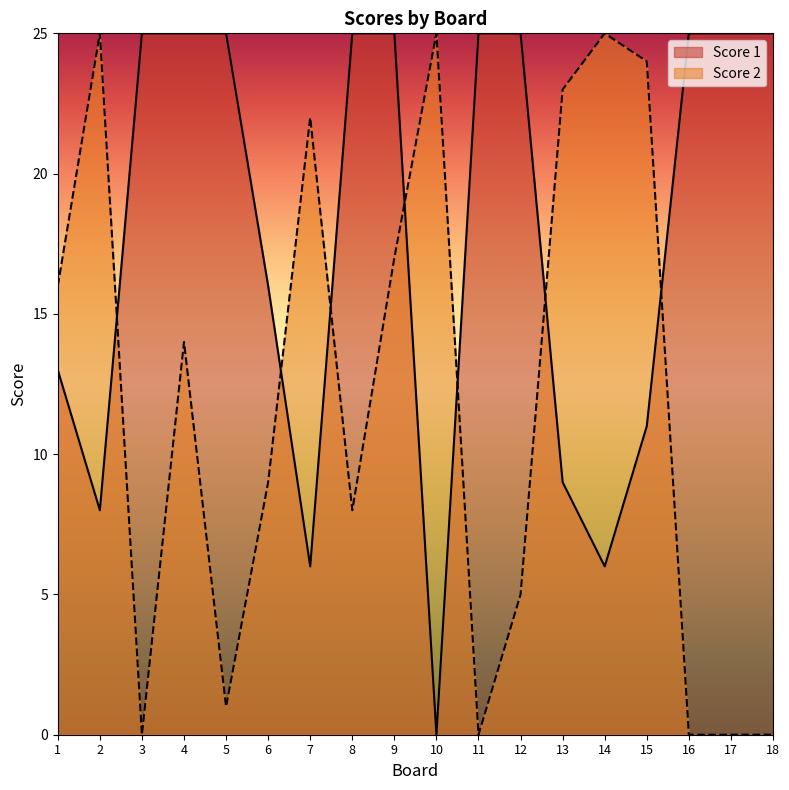

List the labels in order of Score 1 value, smallest first.

10, 7, 14, 2, 13, 15, 1, 6, 3, 4, 5, 8, 9, 11, 12, 16, 17, 18